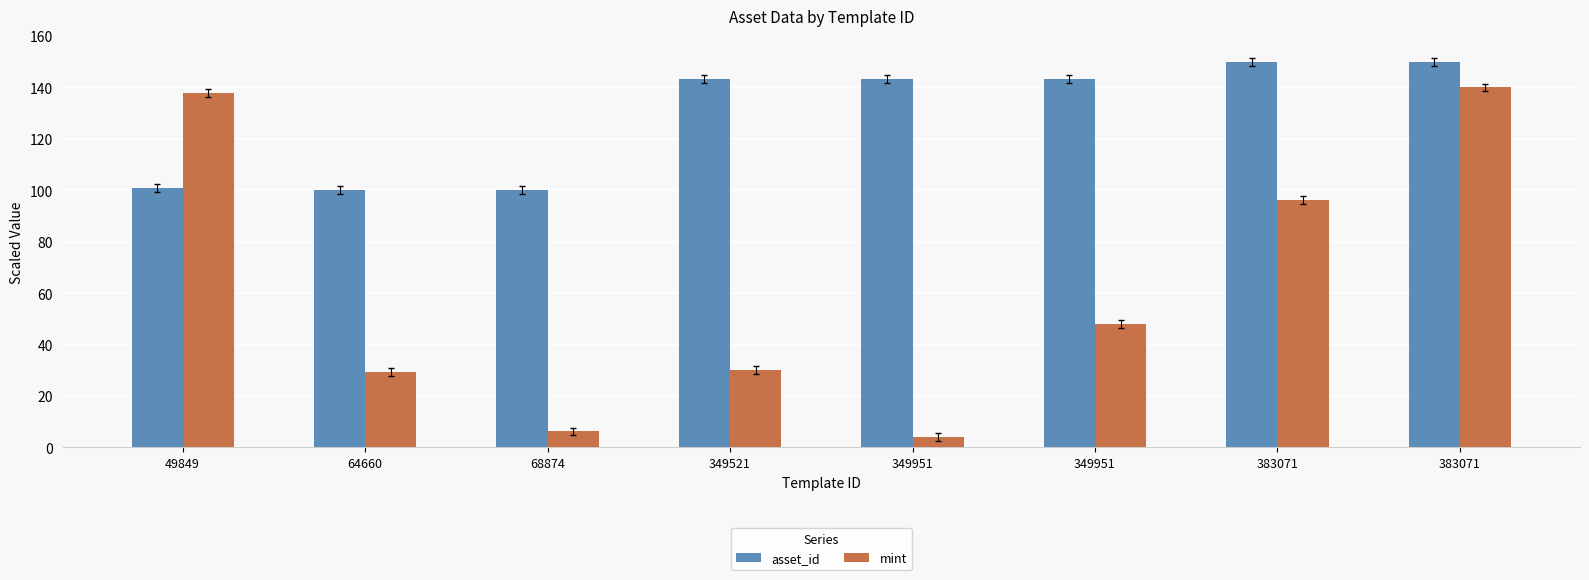

What is the sum of the asset_id values at 349521 and 64660?

243.1